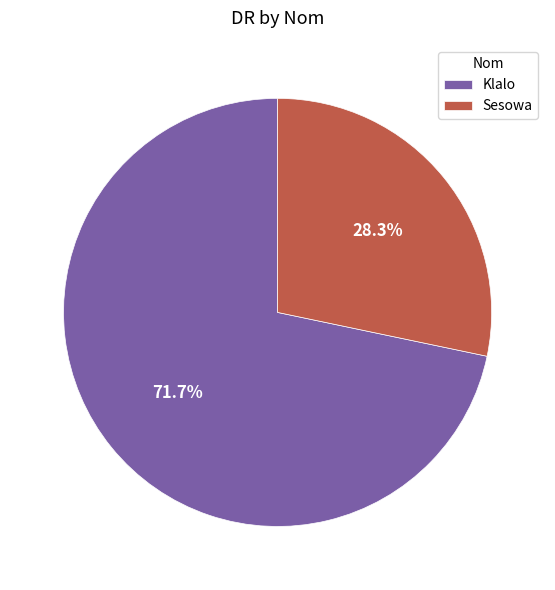

Is the sum of Klalo and Sesowa greater than half?

Yes